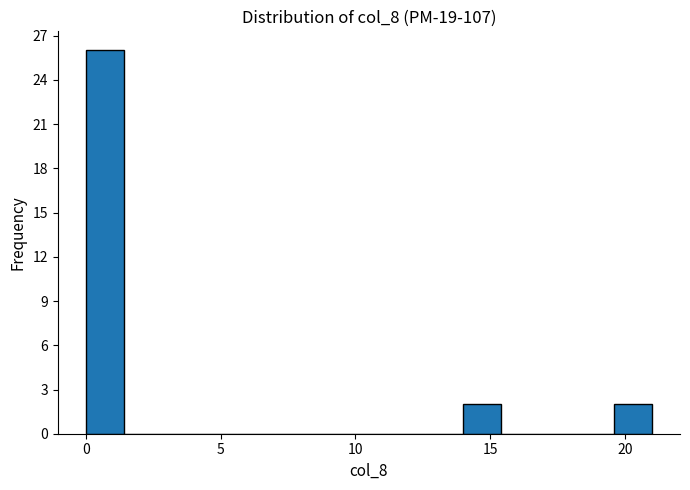

Around what value on the x-axis is the tallest bar? Give the approximate position of its centre, as read against the axis.

0.5